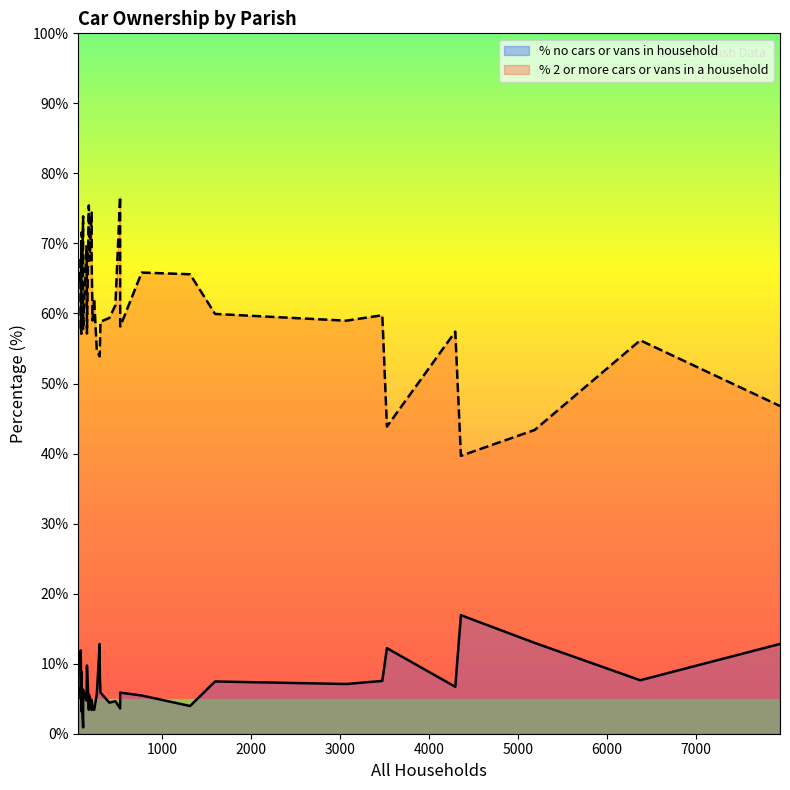

Does the chart display data point markers on the line(s)?

No